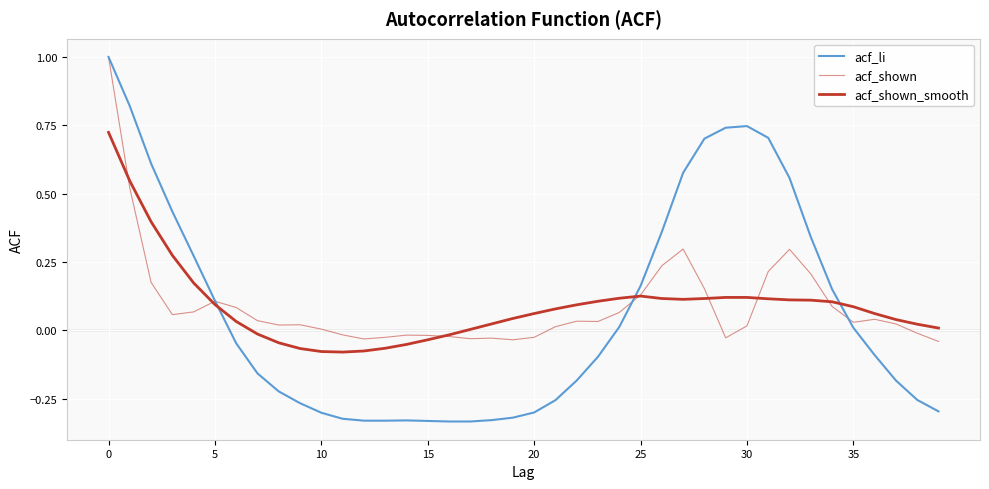

Reading left to right, what are all the values shown in this chart?

acf_li: 1.0	0.8	0.6	0.4	0.3	0.1	-0.0	-0.2	-0.2	-0.3	-0.3	-0.3	-0.3	-0.3	-0.3	-0.3	-0.3	-0.3	-0.3	-0.3	-0.3	-0.3	-0.2	-0.1	0.0	0.2	0.4	0.6	0.7	0.7	0.7	0.7	0.6	0.3	0.1	0.0	-0.1	-0.2	-0.3	-0.3
acf_shown: 1.0	0.5	0.2	0.1	0.1	0.1	0.1	0.0	0.0	0.0	0.0	-0.0	-0.0	-0.0	-0.0	-0.0	-0.0	-0.0	-0.0	-0.0	-0.0	0.0	0.0	0.0	0.1	0.1	0.2	0.3	0.2	-0.0	0.0	0.2	0.3	0.2	0.1	0.0	0.0	0.0	-0.0	-0.0
acf_shown_smooth: 0.7	0.5	0.4	0.3	0.2	0.1	0.0	-0.0	-0.0	-0.1	-0.1	-0.1	-0.1	-0.1	-0.1	-0.0	-0.0	0.0	0.0	0.0	0.1	0.1	0.1	0.1	0.1	0.1	0.1	0.1	0.1	0.1	0.1	0.1	0.1	0.1	0.1	0.1	0.1	0.0	0.0	0.0